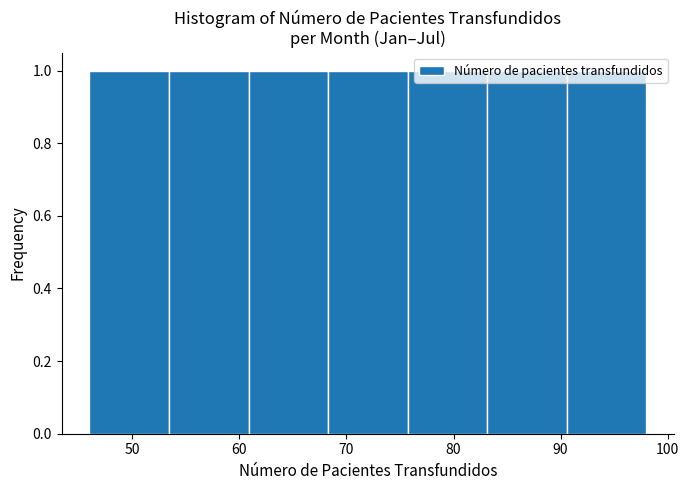

Reading left to right, transcribe this chart: for each bar, give the range it covers on the x-axis and its height. Neither the bar edges nor the heights are printed on the chart, so give them approximately, as read against the axes.

46 to 53: 1
53 to 61: 1
61 to 68: 1
68 to 76: 1
76 to 83: 1
83 to 91: 1
91 to 98: 1